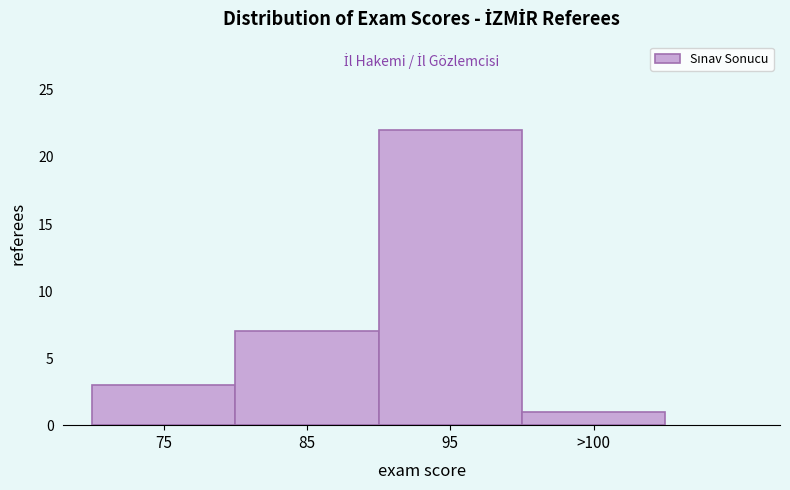

Reading left to right, extract all data points from this chart.

75=3	85=7	95=22	>100=1